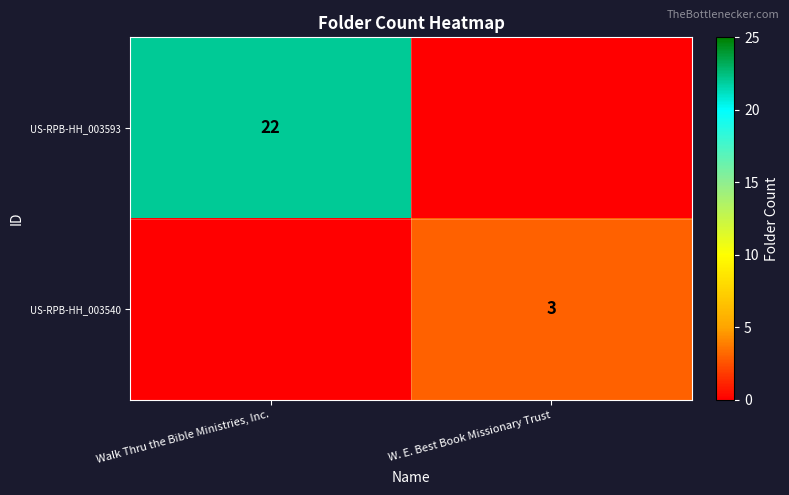

Is the value of US-RPB-HH_003593 at Walk Thru the Bible Ministries, Inc. greater than the value of US-RPB-HH_003540 at W. E. Best Book Missionary Trust?

Yes